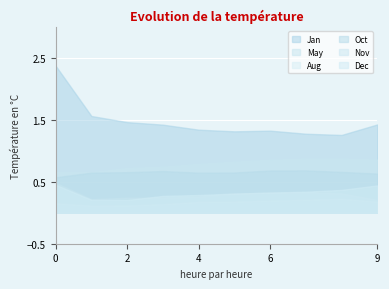

What is the maximum value shown in the chart?

2.4